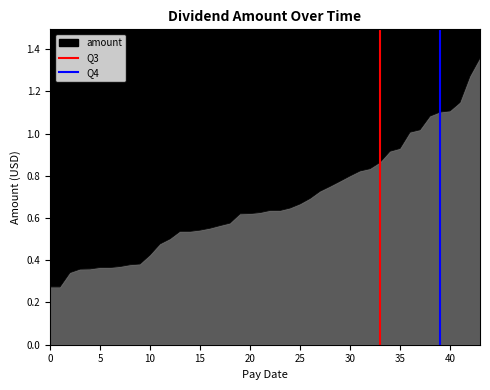

What is the value of the Q4 point at the 2nd from the left?

1